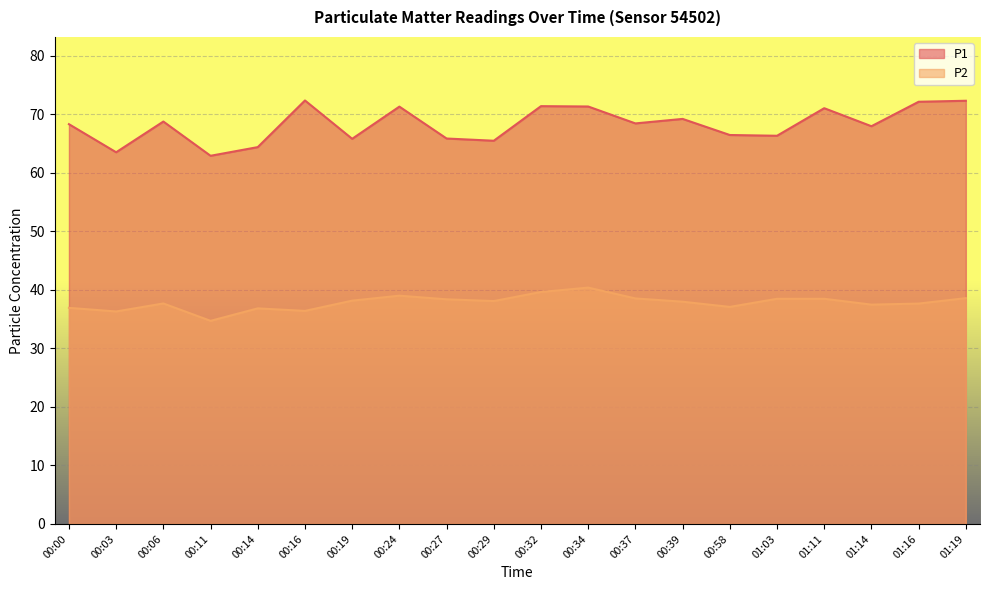

How many categories are shown in the chart?

20